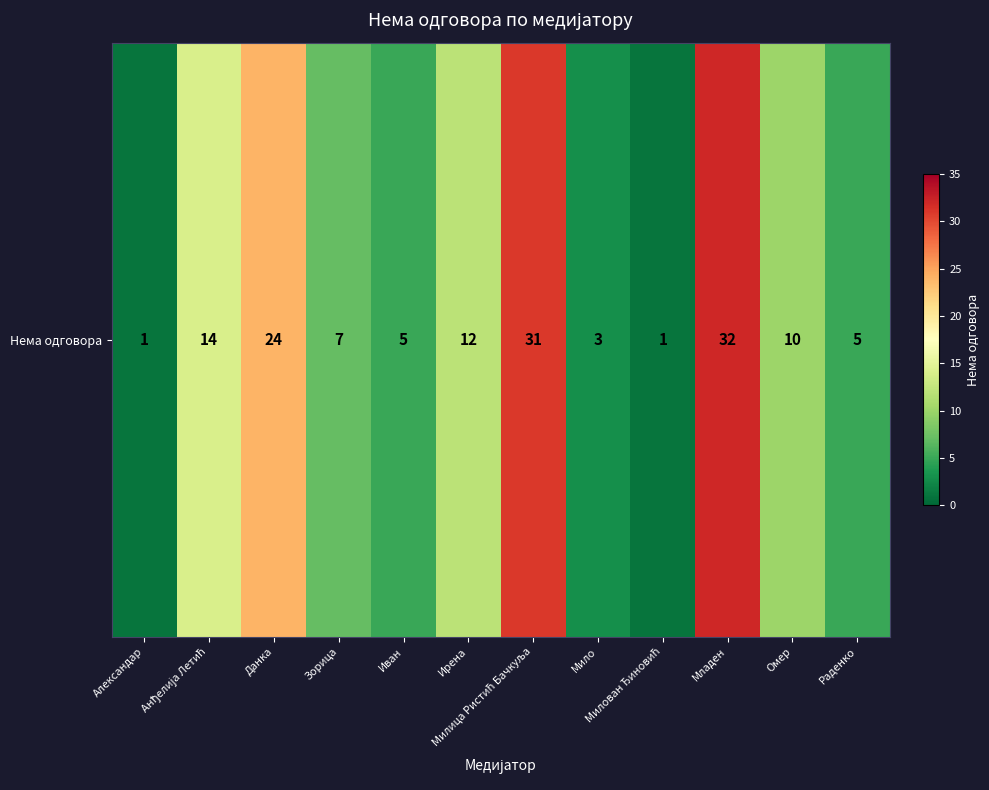

What is the average value?

12